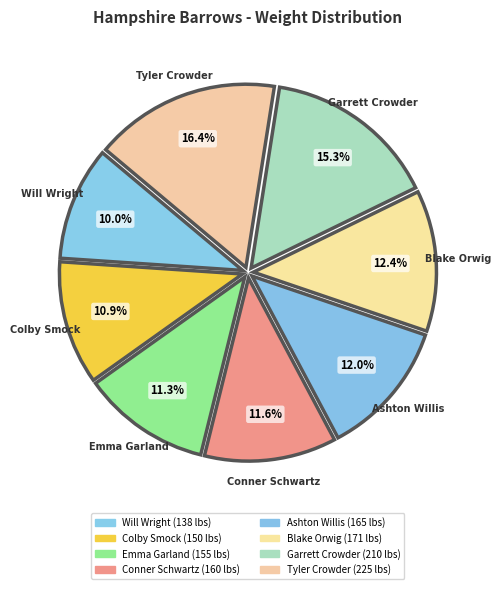

What is the ratio of the value at Garrett Crowder to the value at Ashton Willis?

1.3